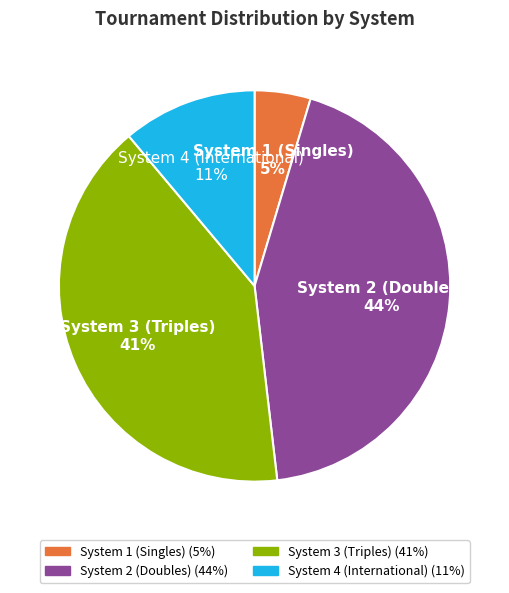

Is there a majority slice in this chart?

No